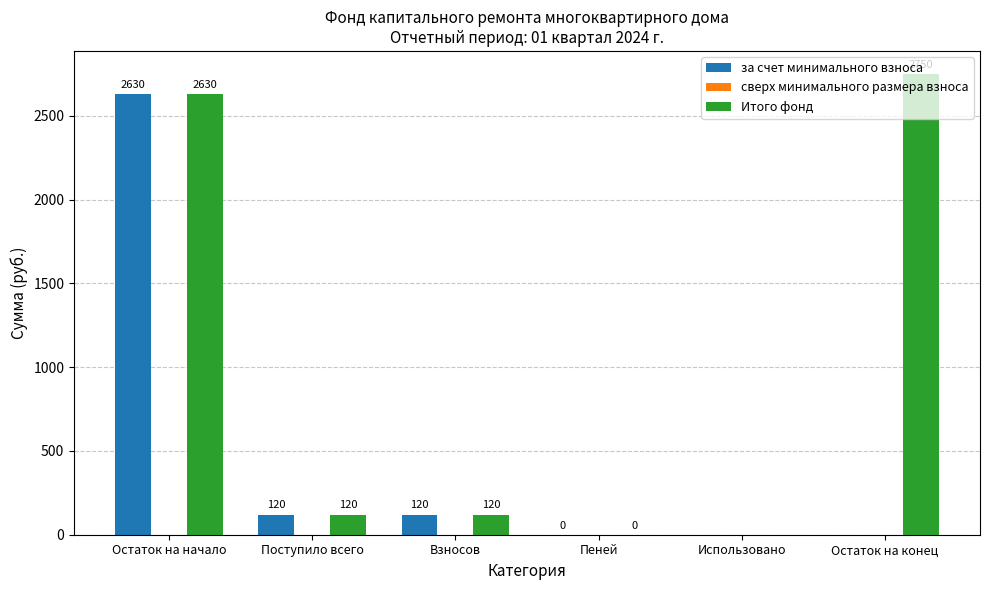

At which category does the chart reach its peak across all series?

Остаток на конец